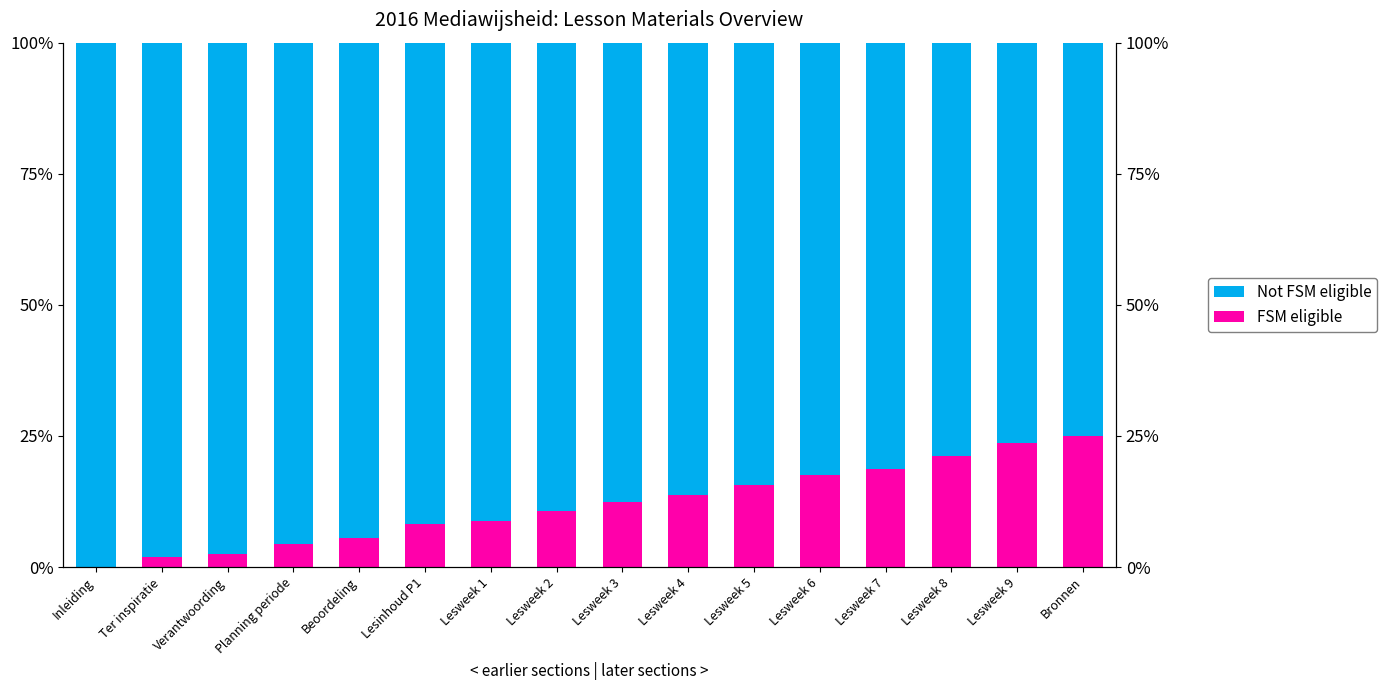

True or false: FSM eligible has a value of 21.2 at Lesweek 8.

True